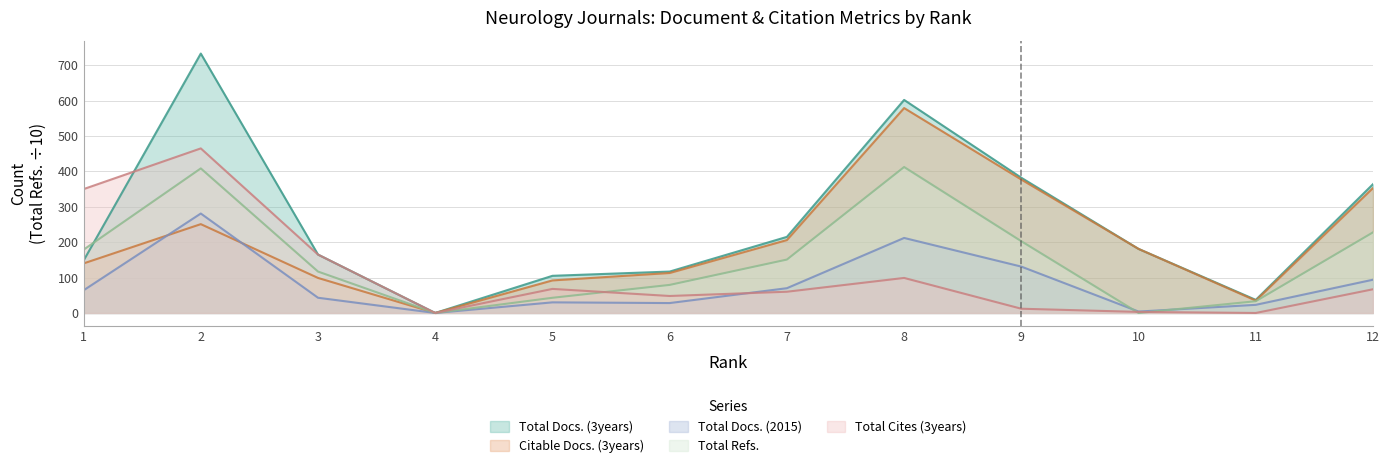

In Total Refs., how many points are lower than both neighbors (excluding endpoints)?

2